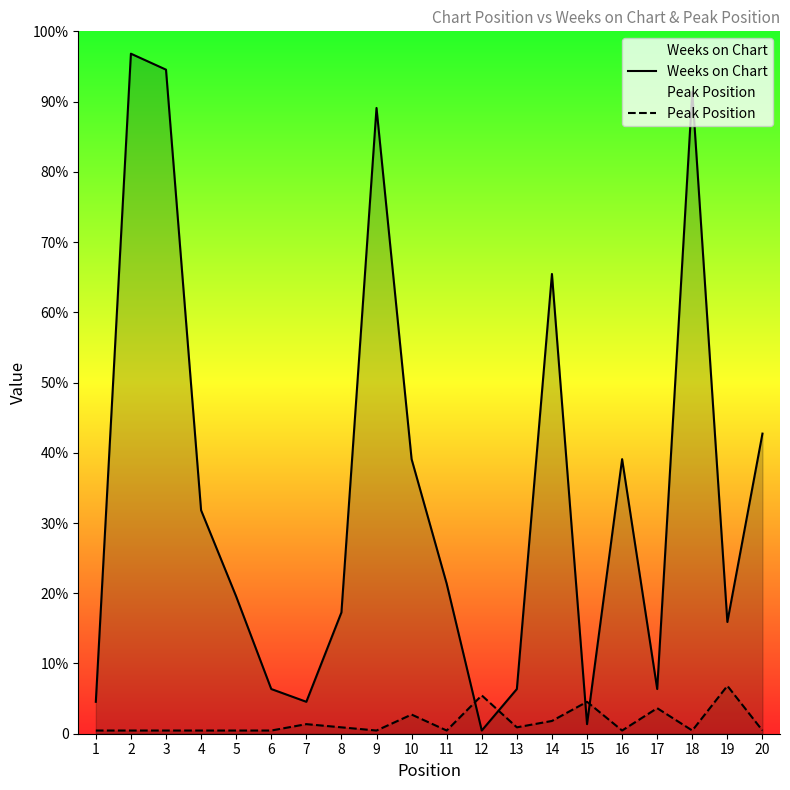

What is the smallest value displayed?

1